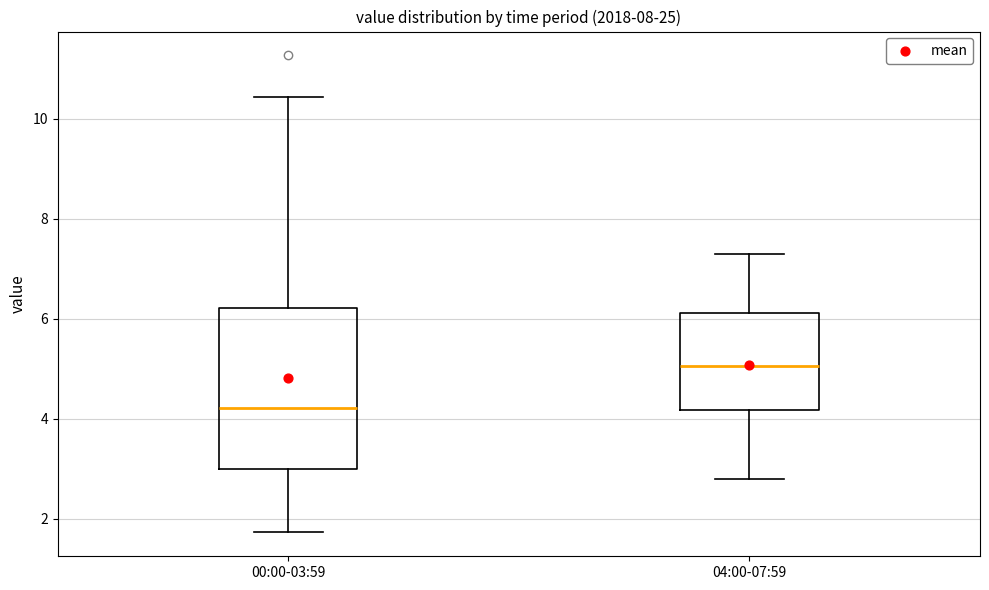

Reading left to right, read every box against the y-axis: the position of its median line, the range the box covers, and the ends of its whiskers. The values are not printed on the chart, so give them approximately, as read against the axis.

00:00-03:59: median 4.2, box 3.0 to 6.2, whiskers 1.8 to 10.4
04:00-07:59: median 5.0, box 4.2 to 6.2, whiskers 2.8 to 7.4